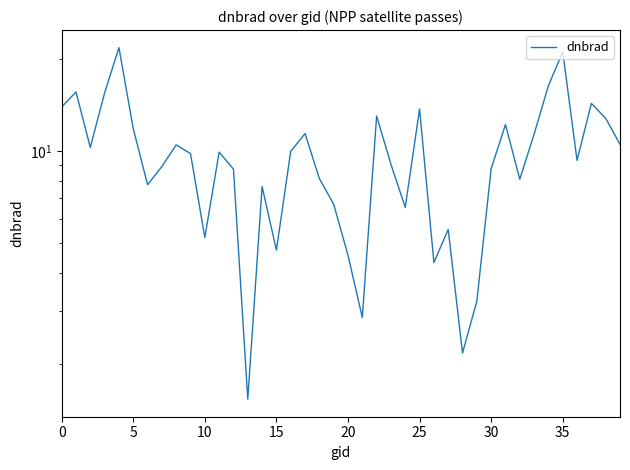

At which category does the chart reach its minimum across all series?

13